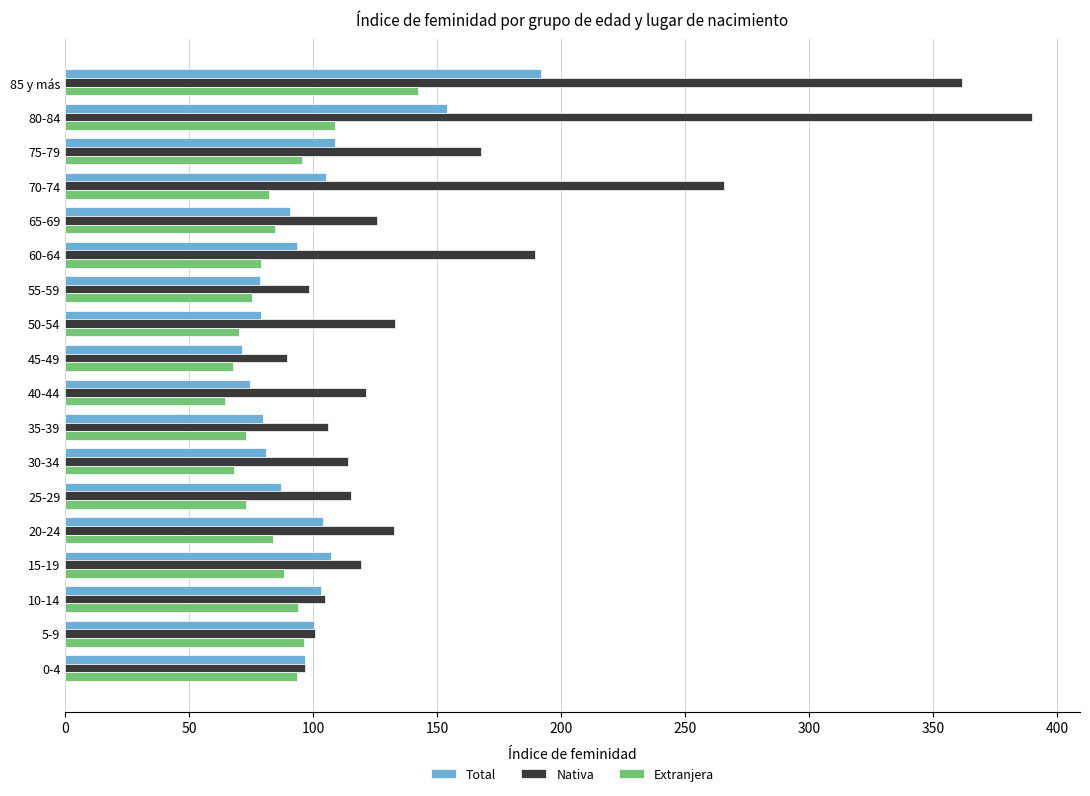

Which category has the lowest value in the Total series?

45-49